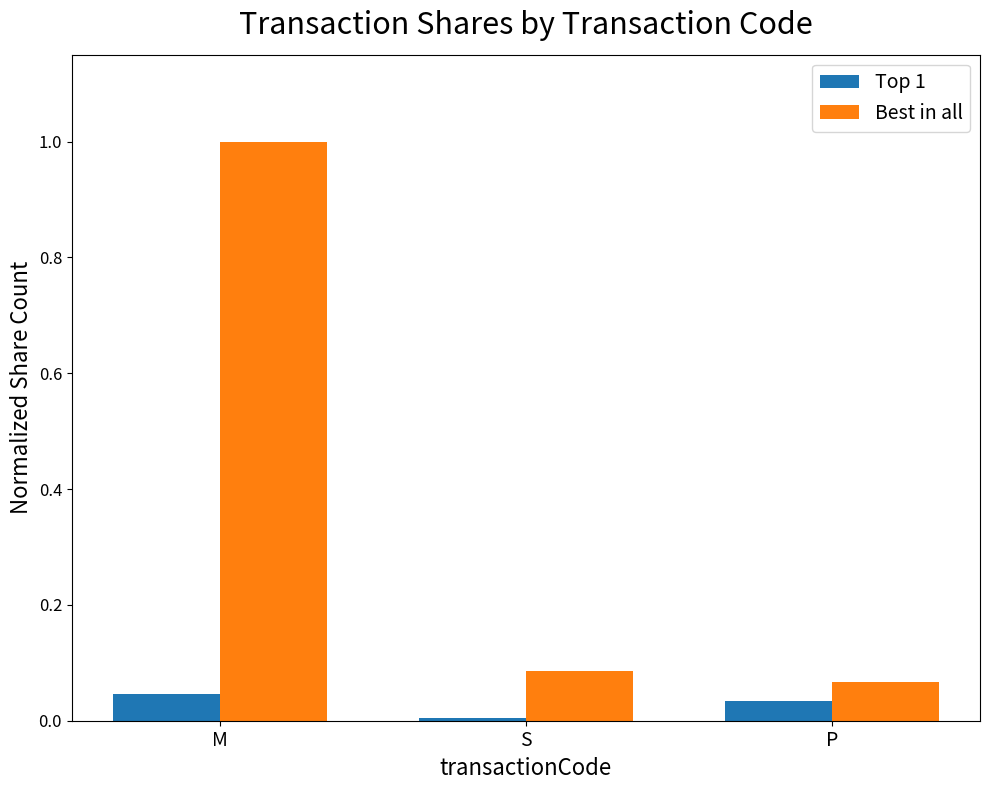

Rank the series at S from highest to lowest value.

Best in all, Top 1